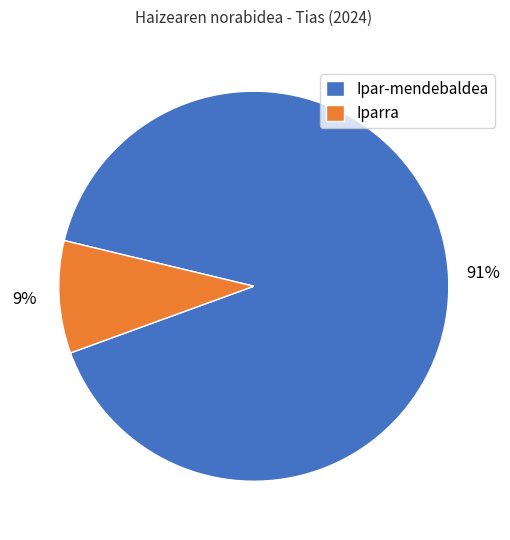

To the nearest percent, what portion does Ipar-mendebaldea represent?

91%